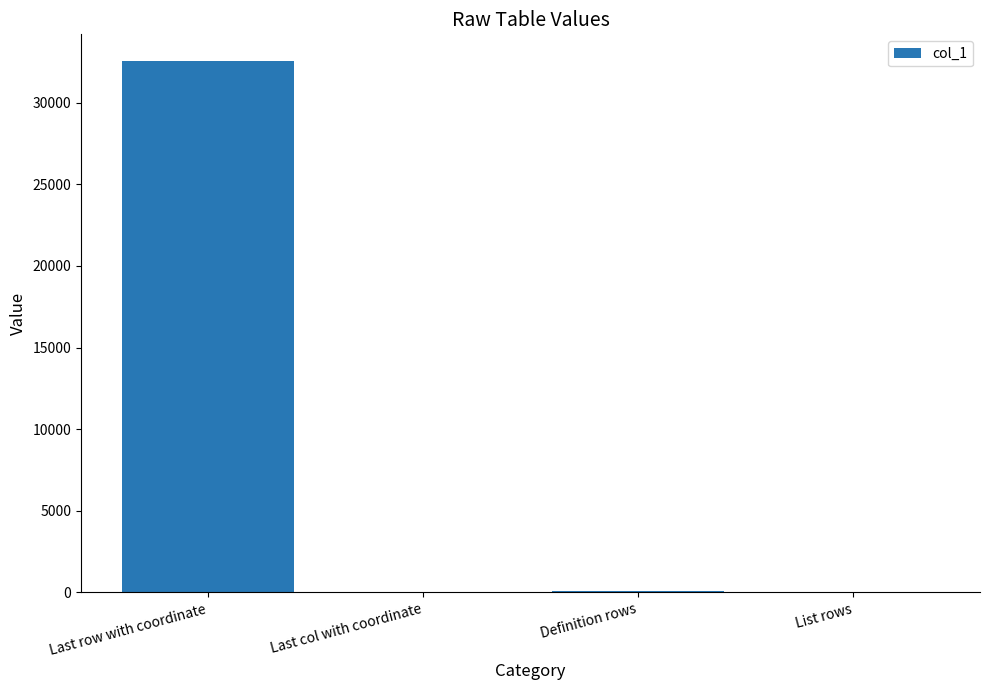

Which has a higher value, Last row with coordinate or List rows?

Last row with coordinate